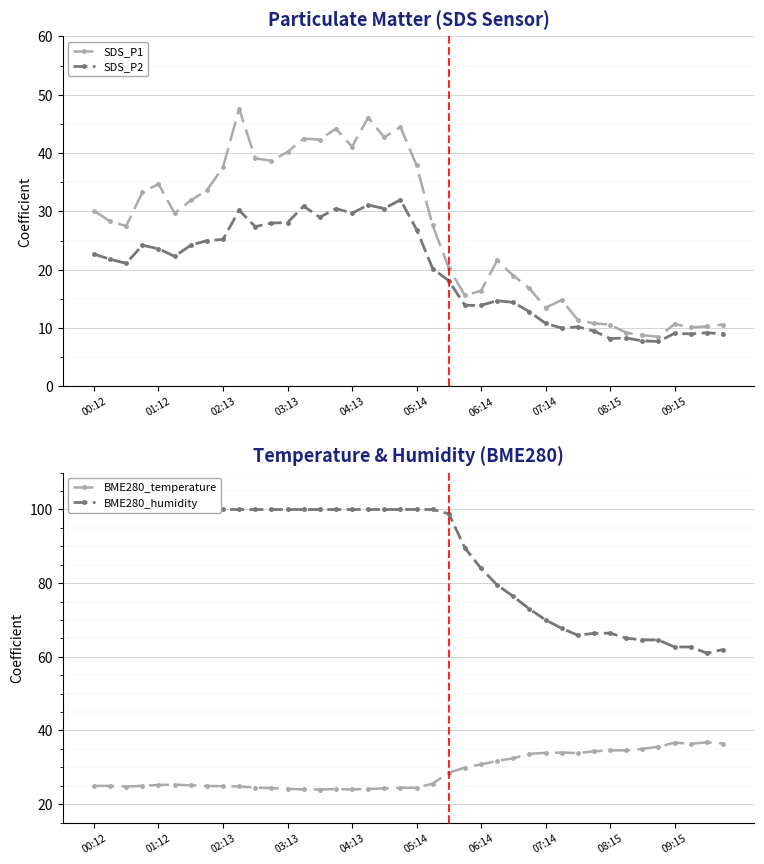

True or false: SDS_P1 and SDS_P2 intersect in this chart.

False